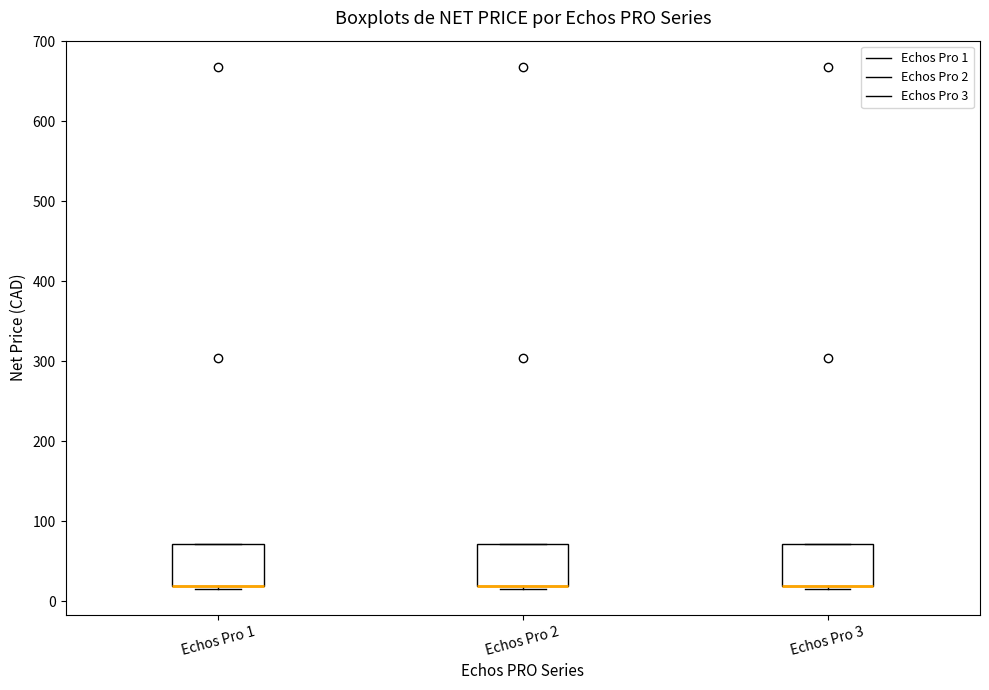

Reading left to right, read every box against the y-axis: the position of its median line, the range the box covers, and the ends of its whiskers. The values are not printed on the chart, so give them approximately, as read against the axis.

Echos Pro 1: median 20 (drawn on the box's lower edge), box 20 to 70, whiskers 20 (just below the box's lower edge) to 70
Echos Pro 2: median 20 (drawn on the box's lower edge), box 20 to 70, whiskers 20 (just below the box's lower edge) to 70
Echos Pro 3: median 20 (drawn on the box's lower edge), box 20 to 70, whiskers 20 (just below the box's lower edge) to 70